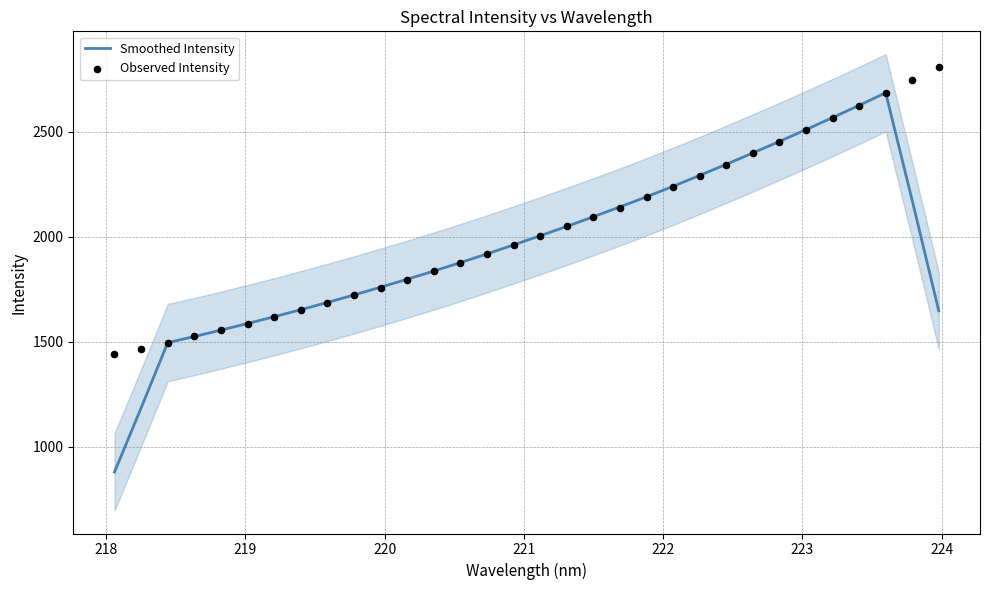

At how many categories does at least one series exceed 1879?

18